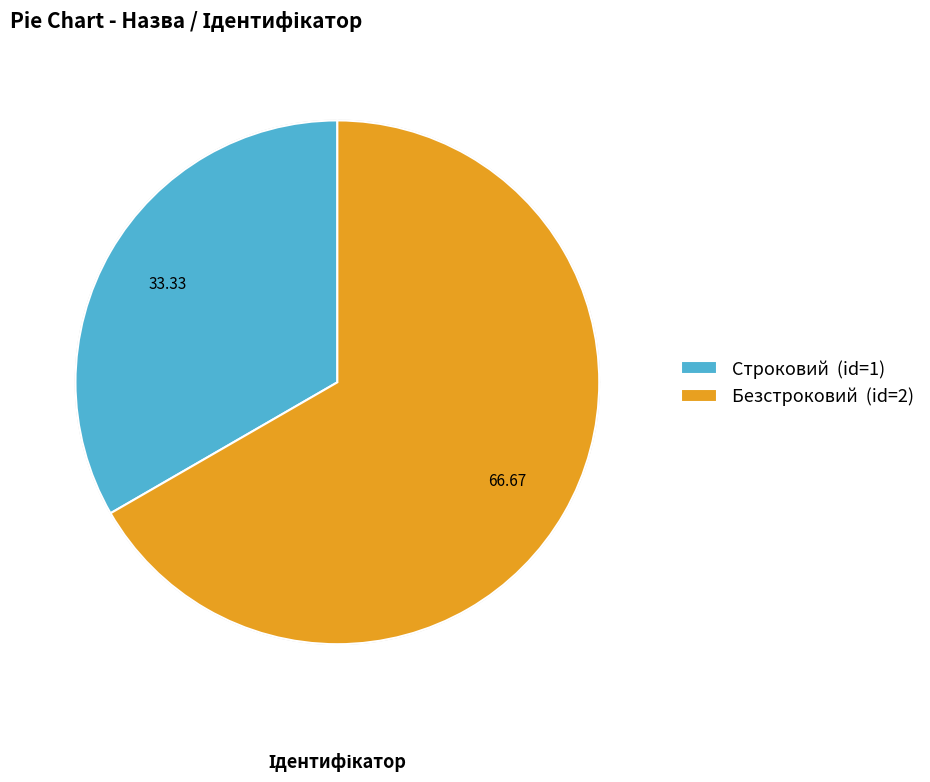

What percentage is the Безстроковий slice, to the nearest percent?

67%